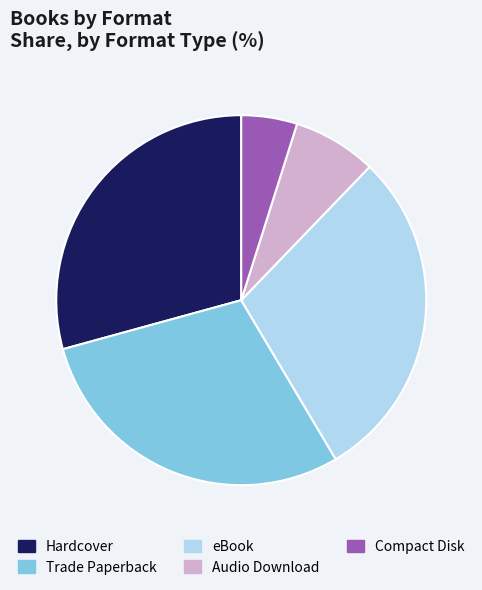

Approximately how many times larger is the value at Trade Paperback compared to Hardcover?

1.0